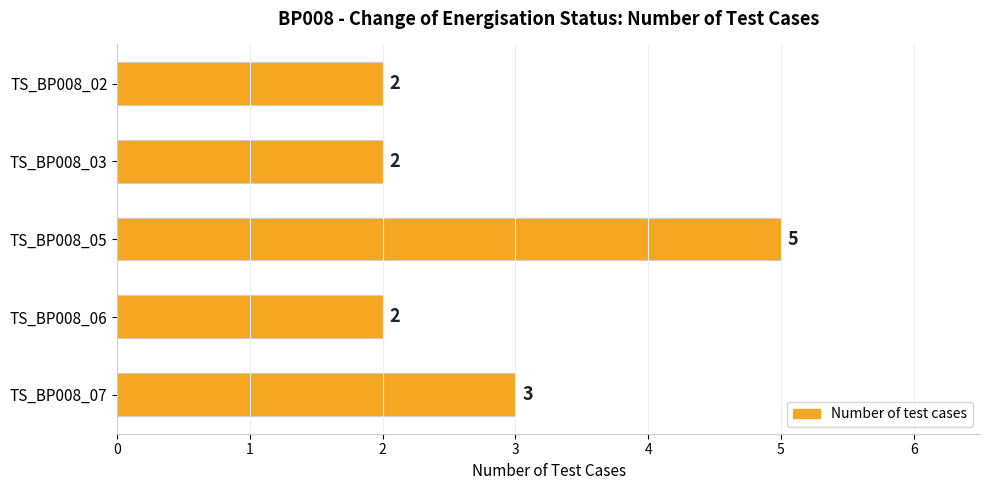

What is the difference between the maximum and minimum values?

3